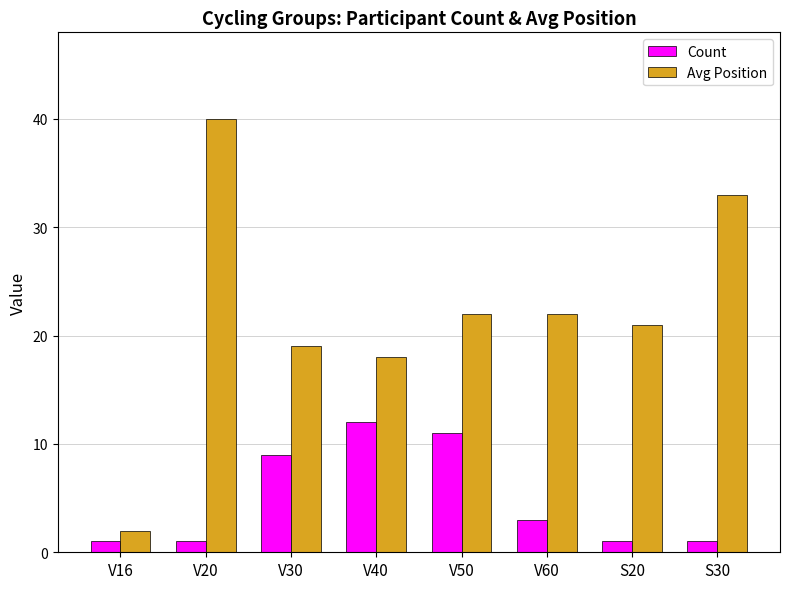

Reading left to right, what are all the values shown in this chart?

Count: V16=1	V20=1	V30=9	V40=12	V50=11	V60=3	S20=1	S30=1
Avg Position: V16=2	V20=40	V30=19	V40=18	V50=22	V60=22	S20=21	S30=33